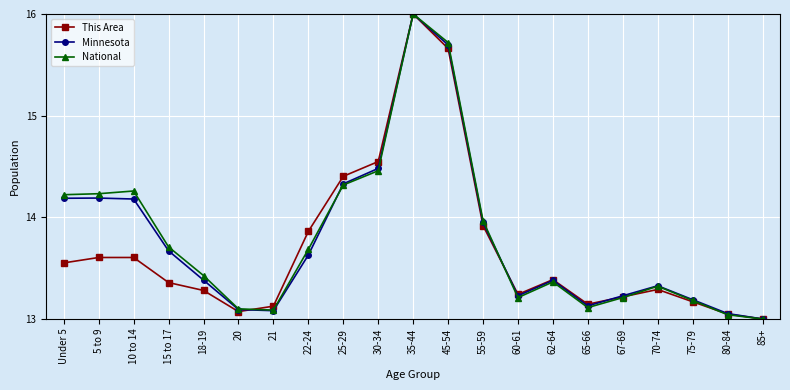

How many data points in National are above 13?

20